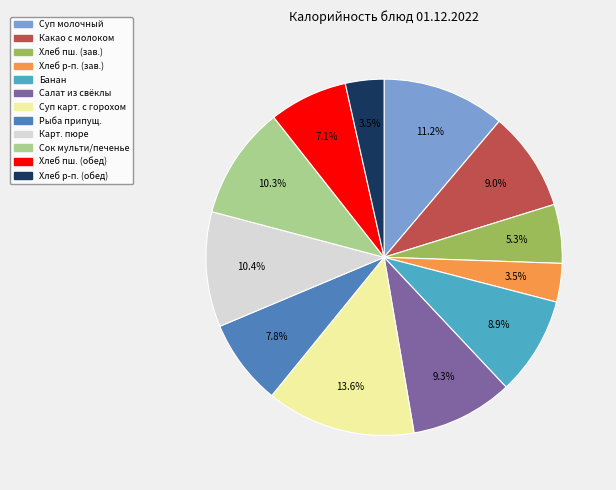

Does any single category account for the majority?

No